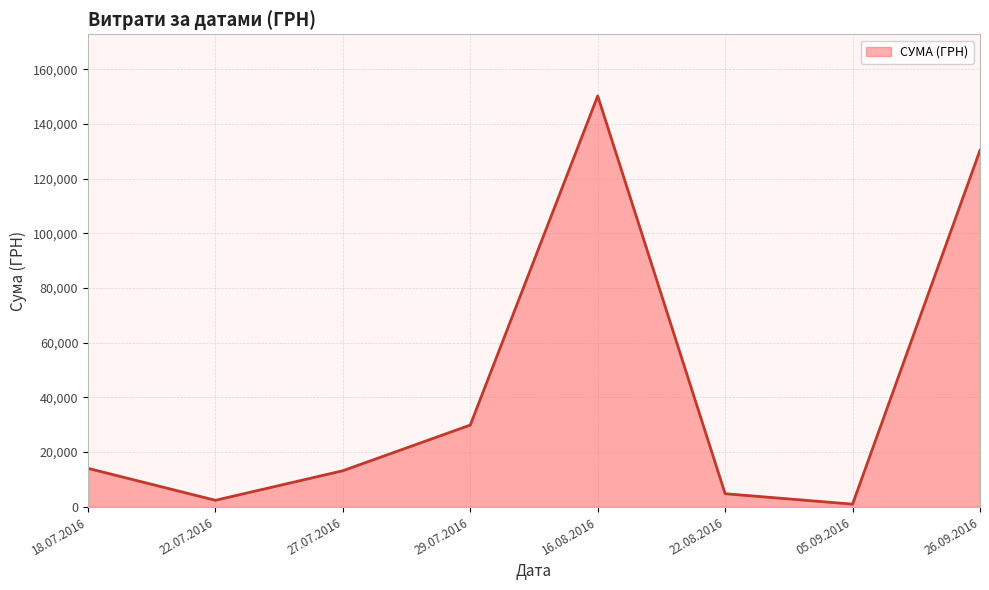

What is the minimum value shown in the chart?

979.2